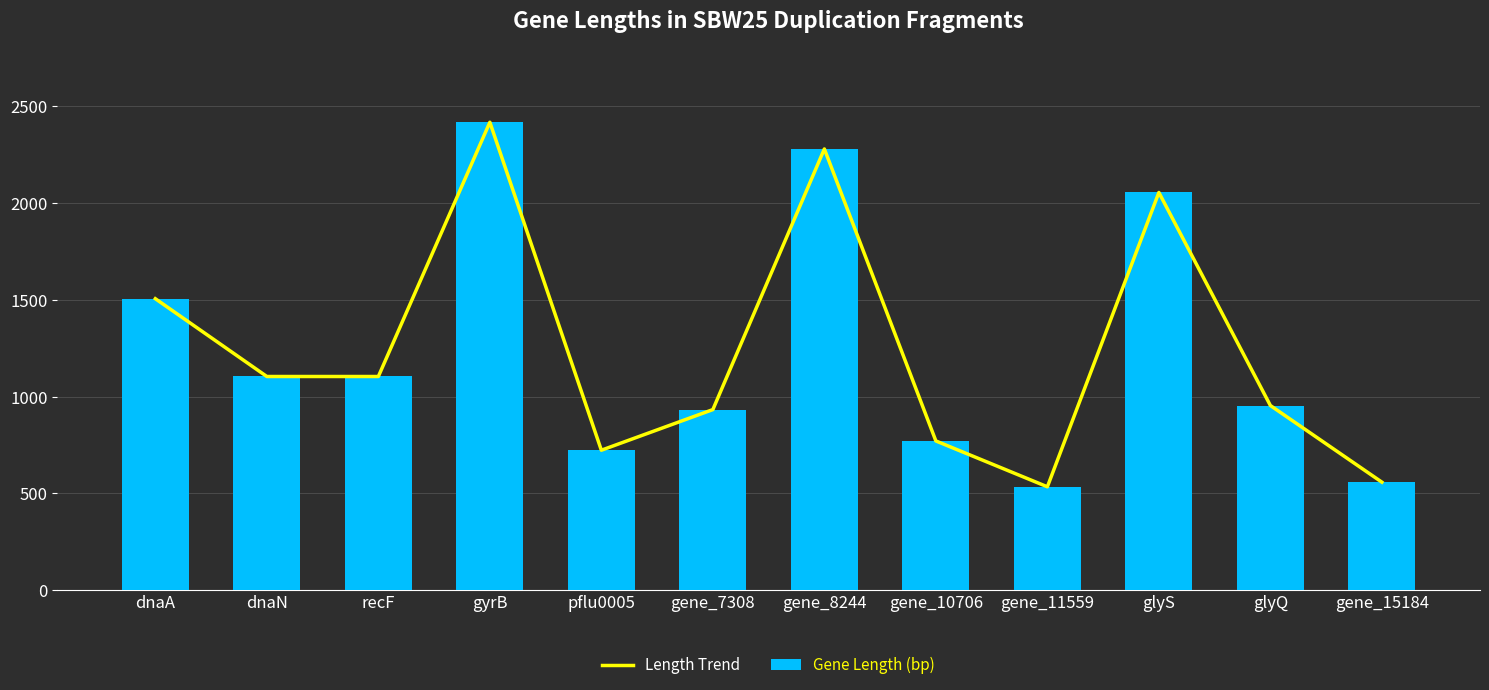

Between dnaN and gene_15184, which series saw the biggest shift?

Length Trend